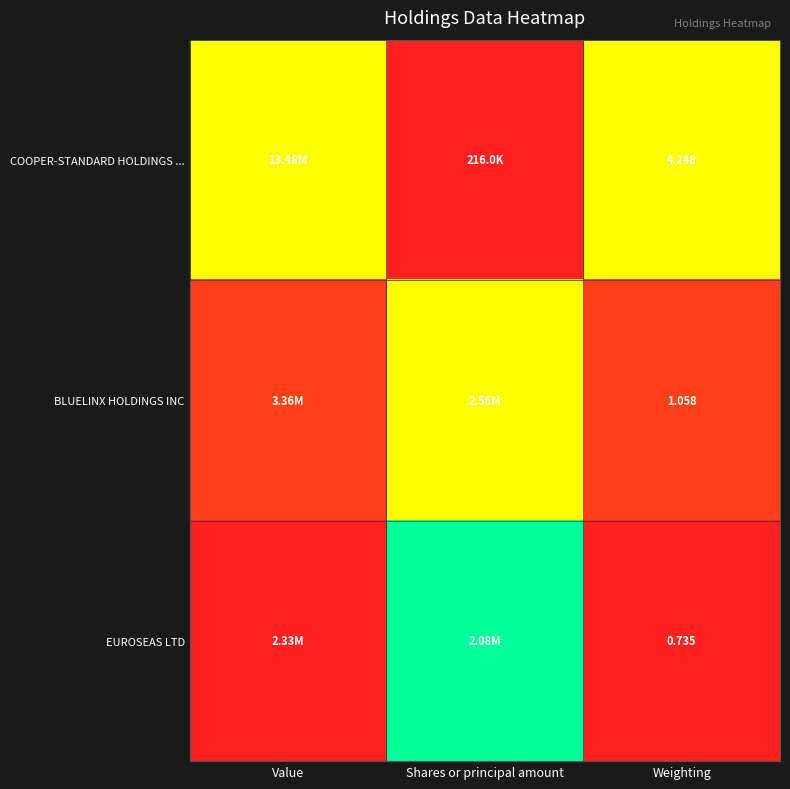

At how many categories does at least one series exceed 0?

3